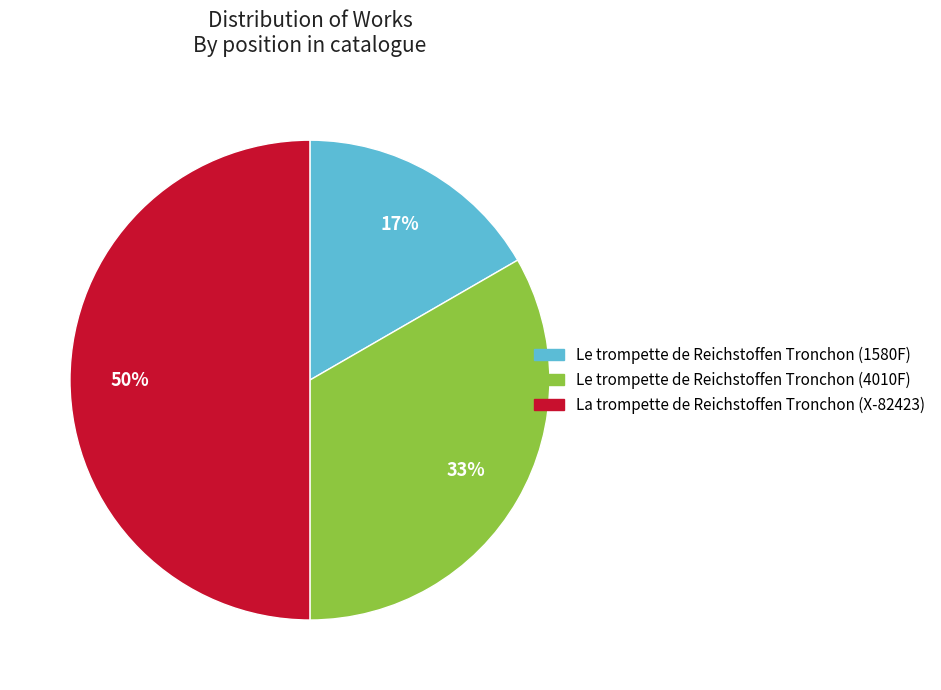

The Le trompette de Reichstoffen Tronchon (1580F) slice represents 9% of the pie. True or false?

False